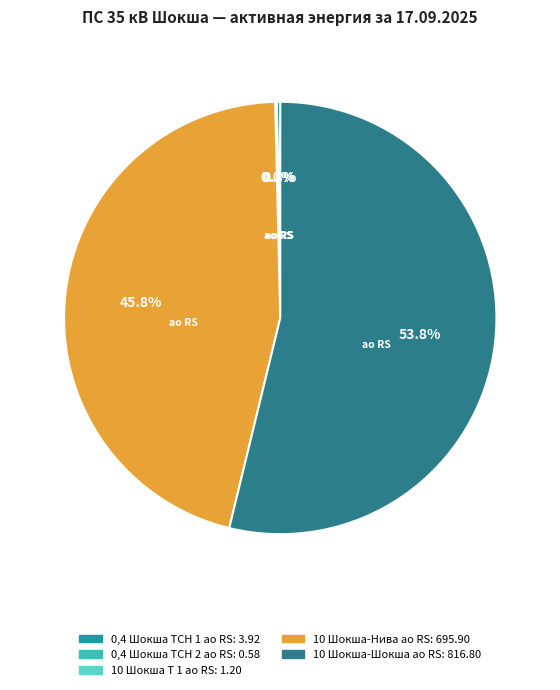

Approximately how many times larger is the value at 10 Шокша-Нива ао RS compared to 10 Шокша-Шокша ао RS?

0.9